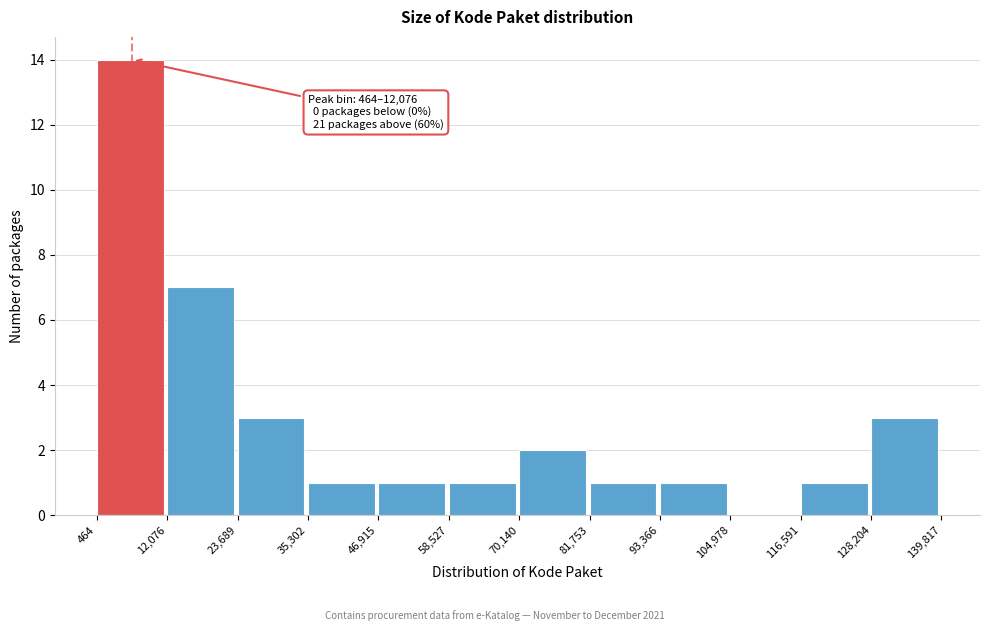

Which range on the x-axis has the tallest bar?

464 to 12,076